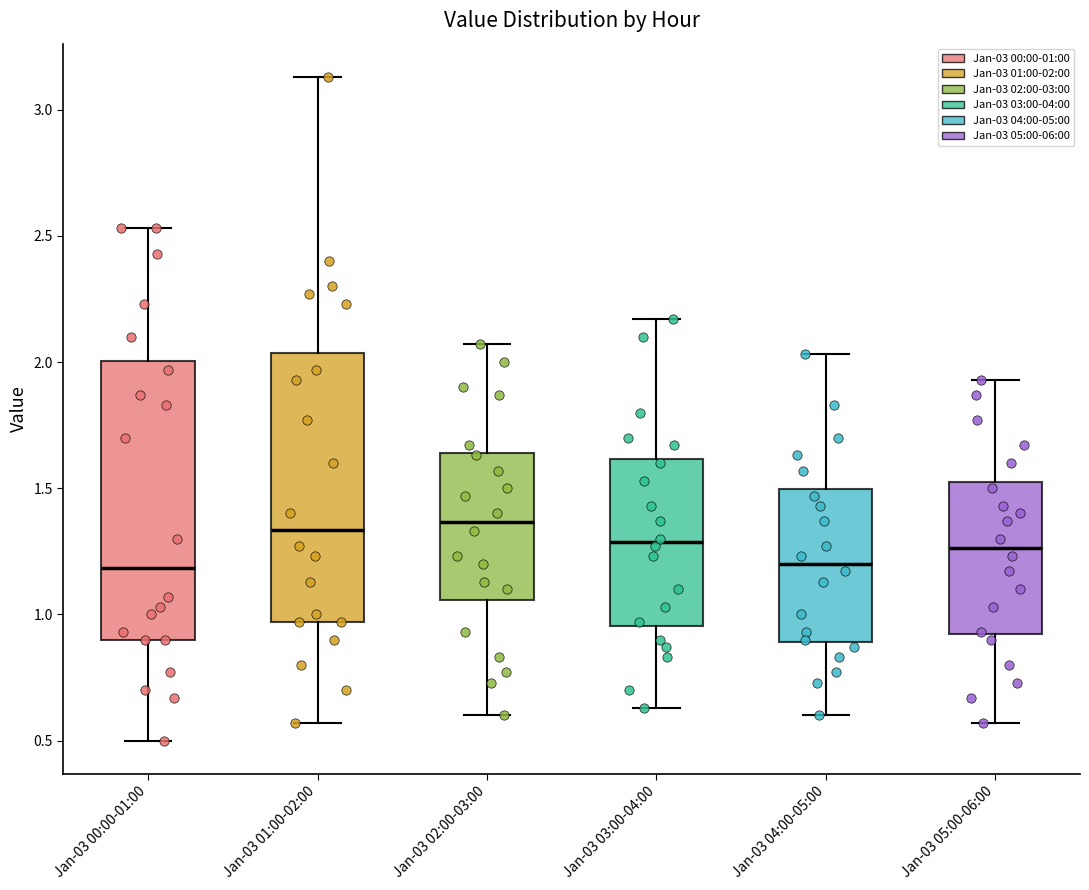

Reading left to right, read every box against the y-axis: the position of its median line, the range the box covers, and the ends of its whiskers. The values are not printed on the chart, so give them approximately, as read against the axis.

Jan-03 00:00-01:00: median 1.20, box 0.90 to 2.00, whiskers 0.50 to 2.55
Jan-03 01:00-02:00: median 1.35, box 0.95 to 2.05, whiskers 0.55 to 3.15
Jan-03 02:00-03:00: median 1.35, box 1.05 to 1.65, whiskers 0.60 to 2.05
Jan-03 03:00-04:00: median 1.30, box 0.95 to 1.60, whiskers 0.65 to 2.15
Jan-03 04:00-05:00: median 1.20, box 0.90 to 1.50, whiskers 0.60 to 2.05
Jan-03 05:00-06:00: median 1.25, box 0.90 to 1.55, whiskers 0.55 to 1.95